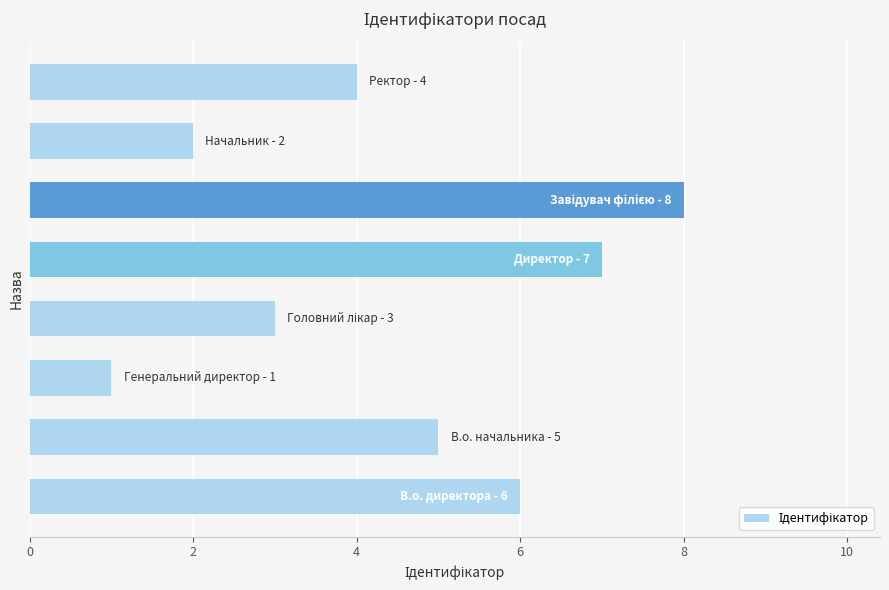

What is the maximum value shown in the chart?

8